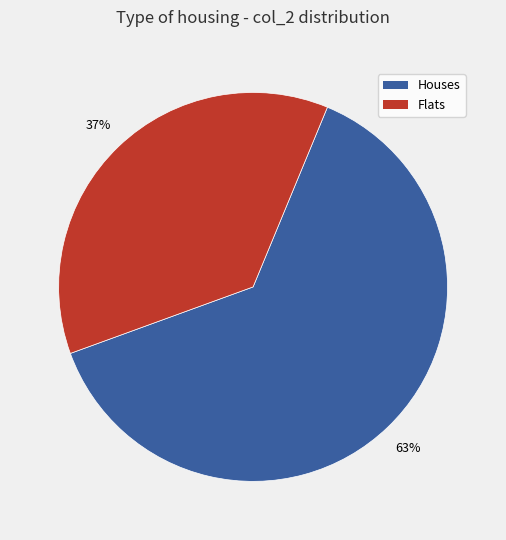

True or false: Houses accounts for 63% of the total.

True